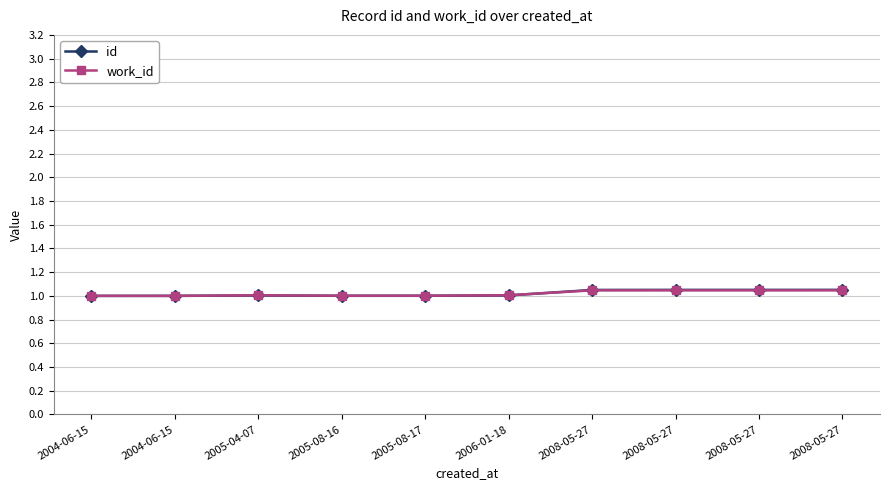

How many data points does each series have?

10